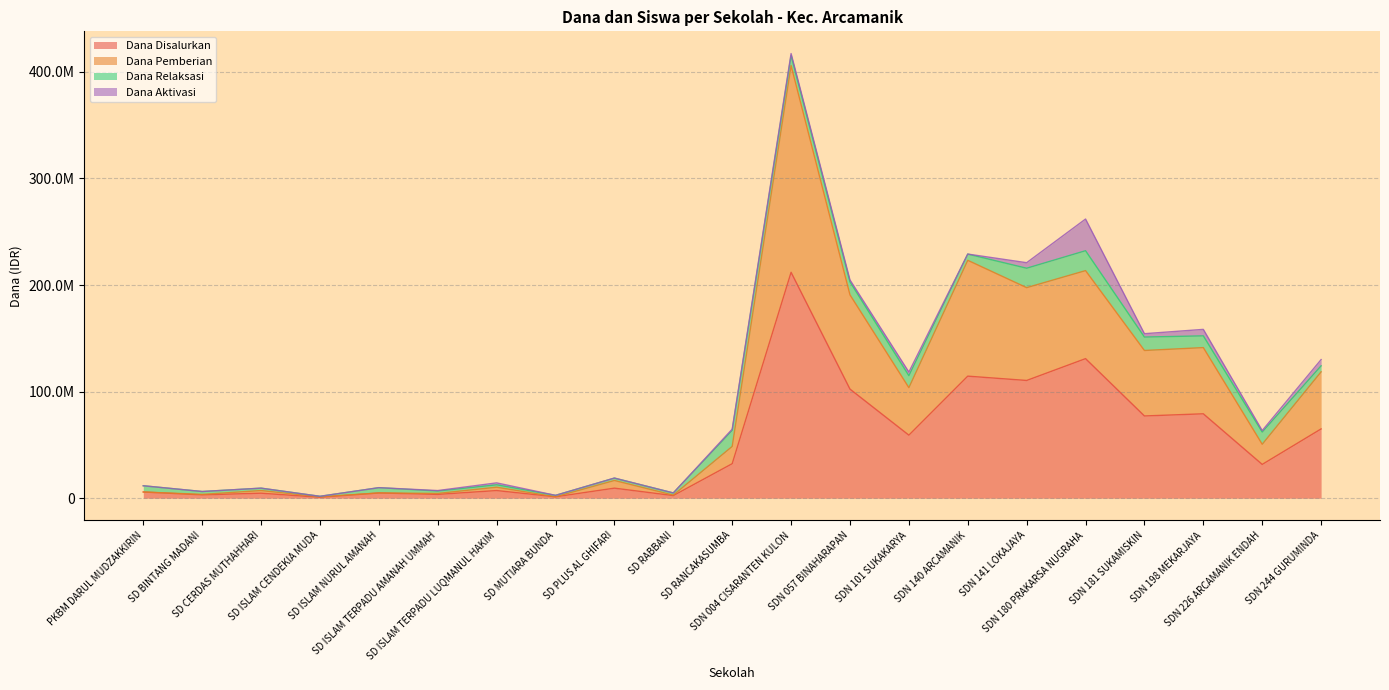

True or false: Dana Pemberian and Siswa Disalurkan intersect in this chart.

False